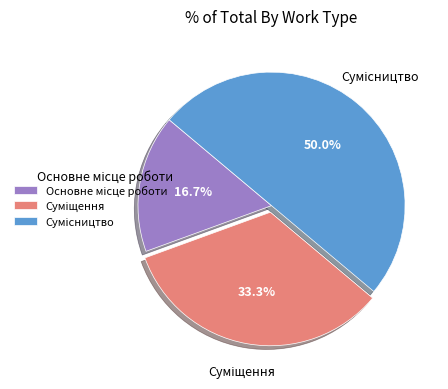

Count the number of slices in the pie.

3